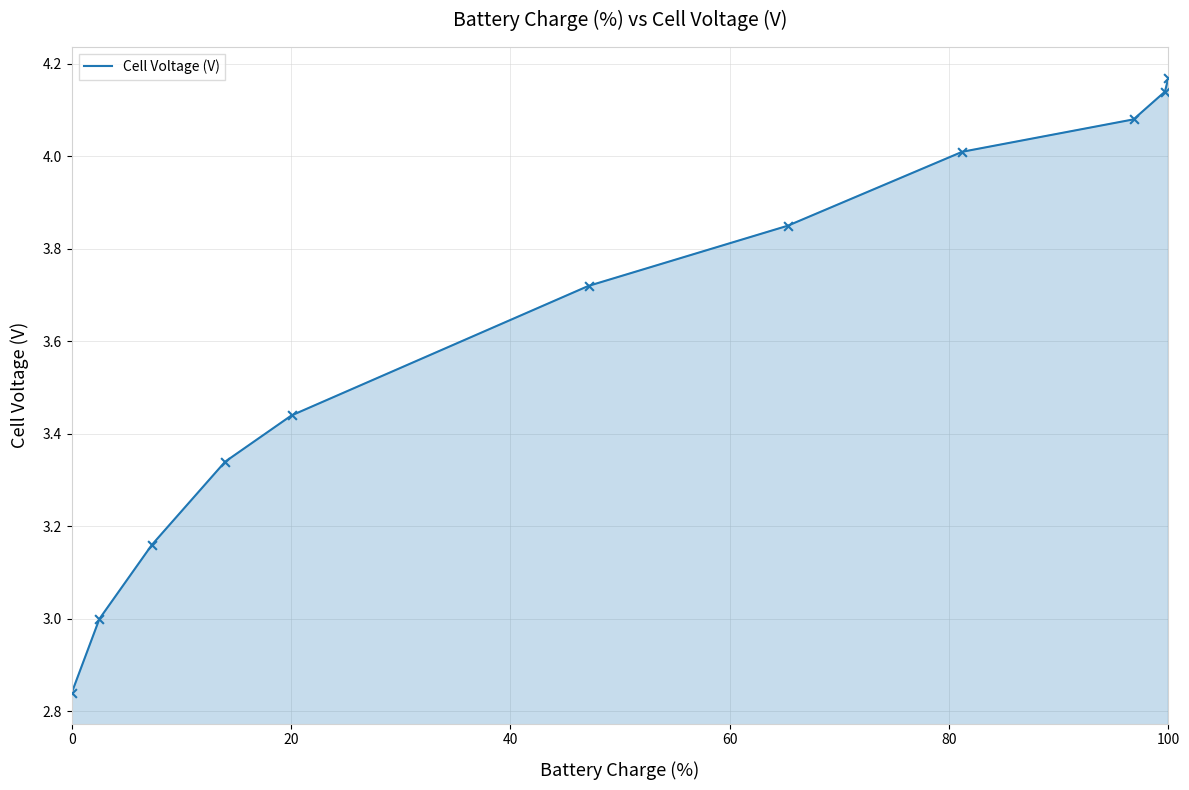

What is the difference between the maximum and minimum values?

1.3